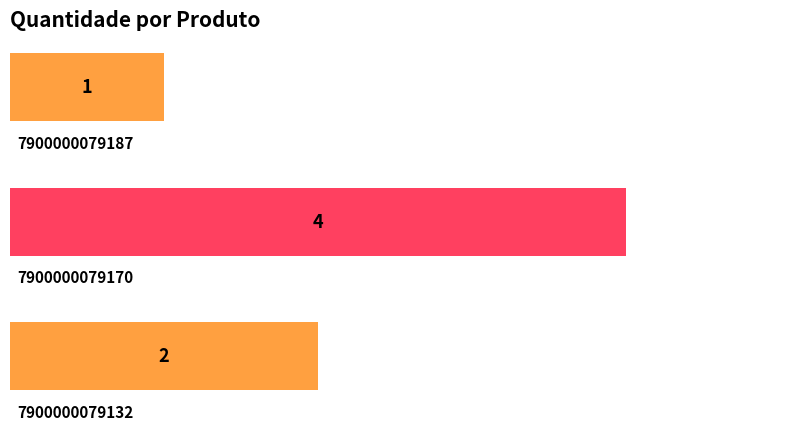

Rank the categories by value from lowest to highest.

7900000079187, 7900000079132, 7900000079170